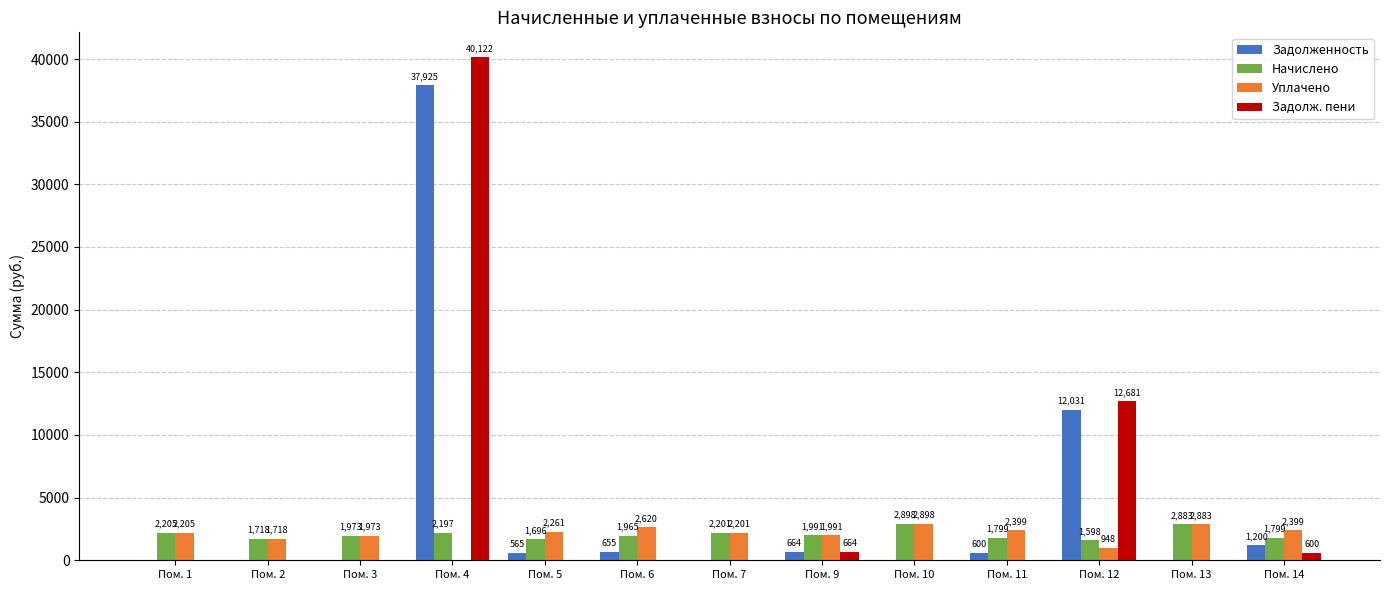

The Начислено series shows 2197.4 at Пом. 4. True or false?

True